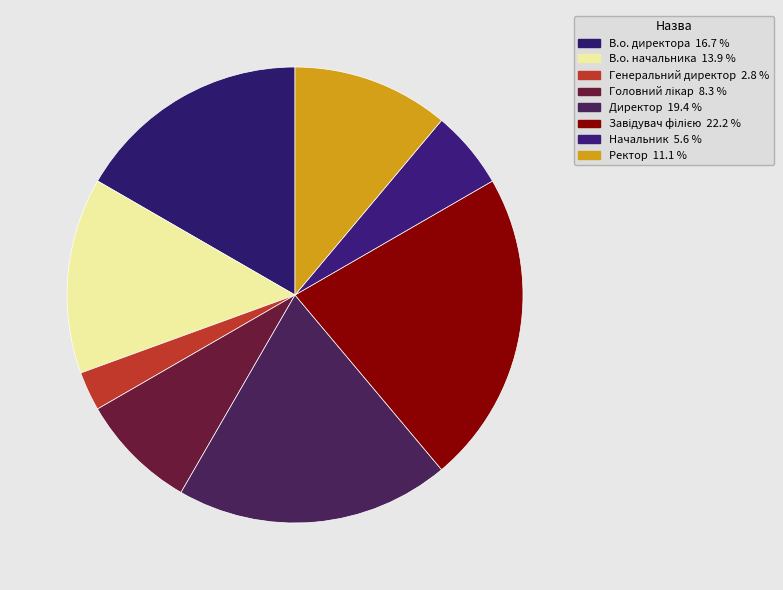

Count the number of slices in the pie.

8